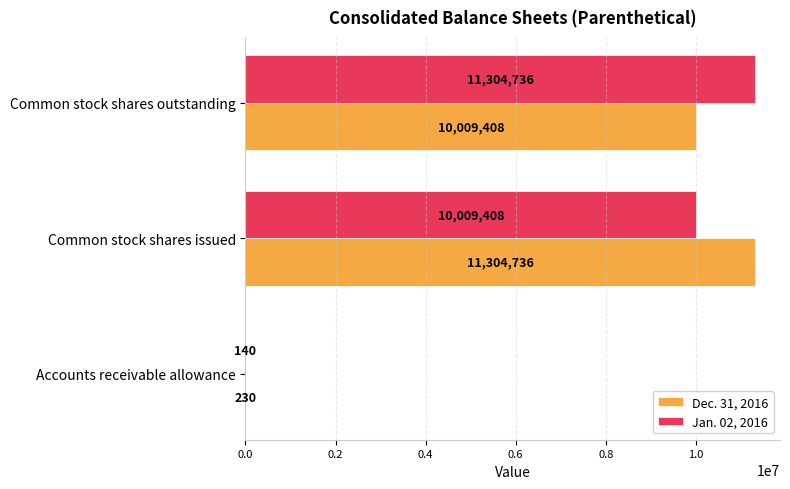

At which label is Dec. 31, 2016 closest to 5652483?

Common stock shares outstanding